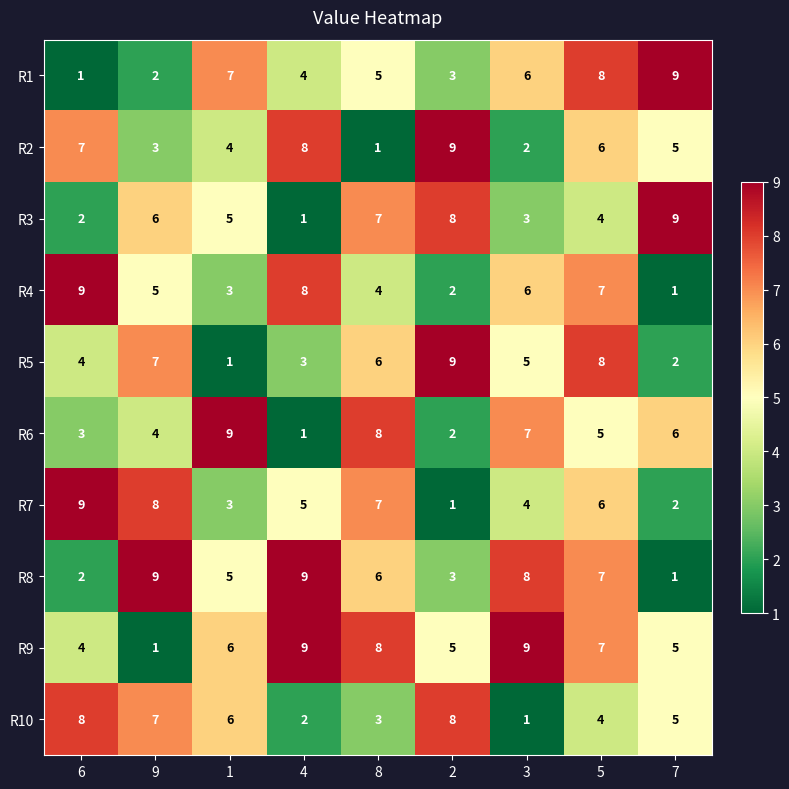

Which series has the largest total across all categories?

R9